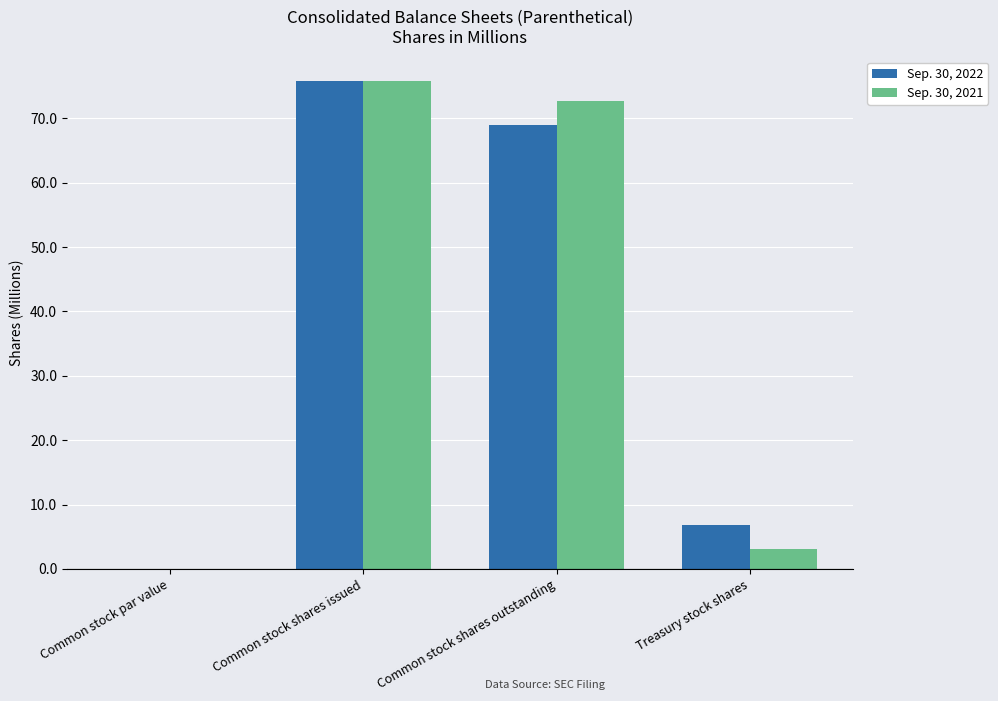

Which label corresponds to the largest value in the chart?

Common stock shares issued